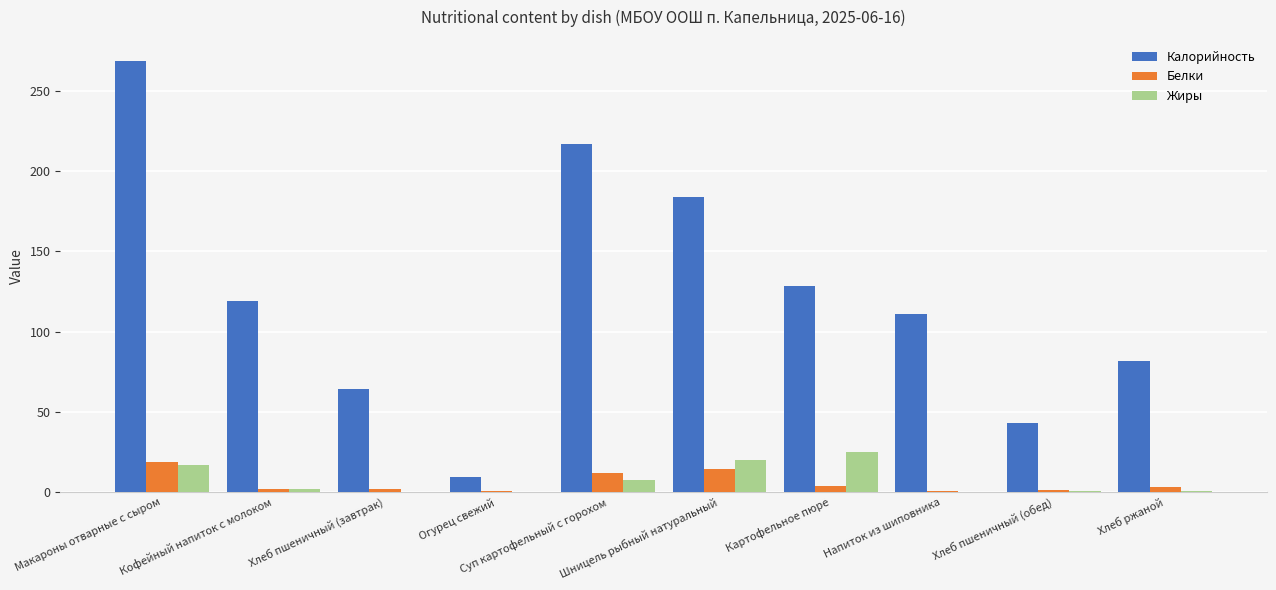

Is it true that Калорийность equals 111.1 at Напиток из шиповника?

True